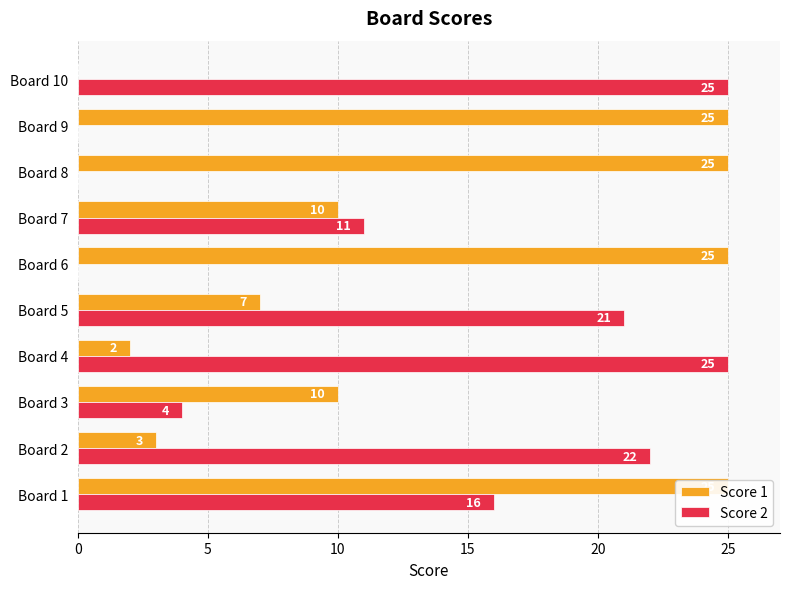

The Score 1 series shows 12 at Board 10. True or false?

False